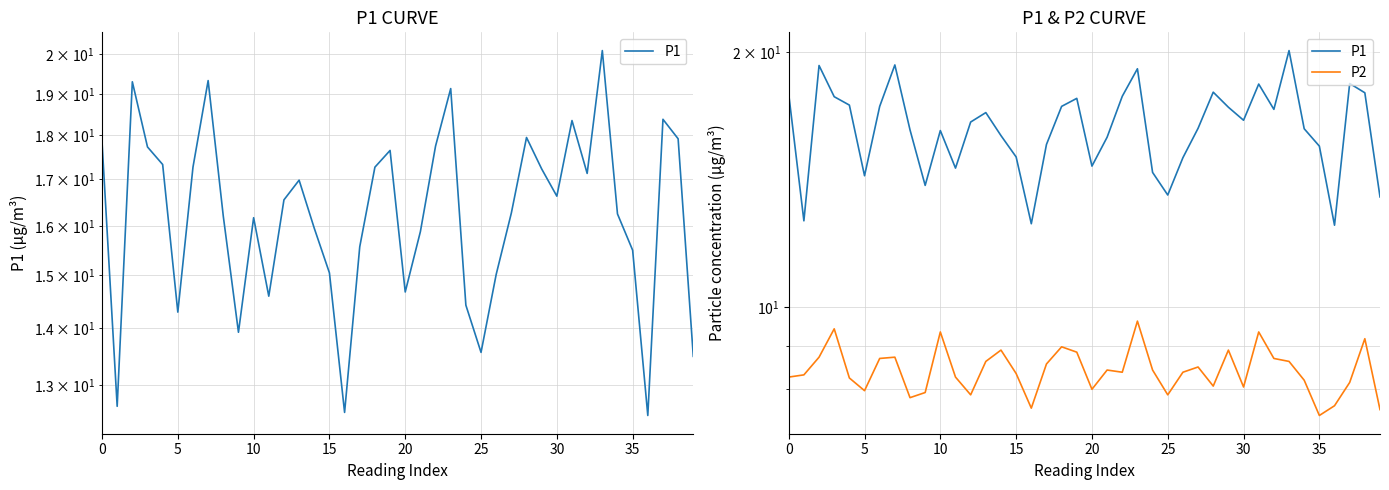

Reading right to left, transcribe all the data shown in this chart.

P1: 13.5	17.9	18.4	12.5	15.5	16.2	20.1	17.1	18.4	16.6	17.2	17.9	16.3	15.0	13.6	14.4	19.1	17.8	15.9	14.7	17.6	17.3	15.6	12.6	15.1	15.9	17.0	16.6	14.6	16.2	13.9	16.2	19.3	17.3	14.3	17.3	17.7	19.3	12.7	17.9
P2: 7.6	9.2	8.2	7.7	7.5	8.2	8.6	8.7	9.3	8.1	8.9	8.1	8.5	8.4	7.9	8.4	9.6	8.4	8.4	8.0	8.8	9.0	8.6	7.6	8.3	8.9	8.6	7.9	8.3	9.3	7.9	7.8	8.7	8.7	8.0	8.2	9.4	8.7	8.3	8.3